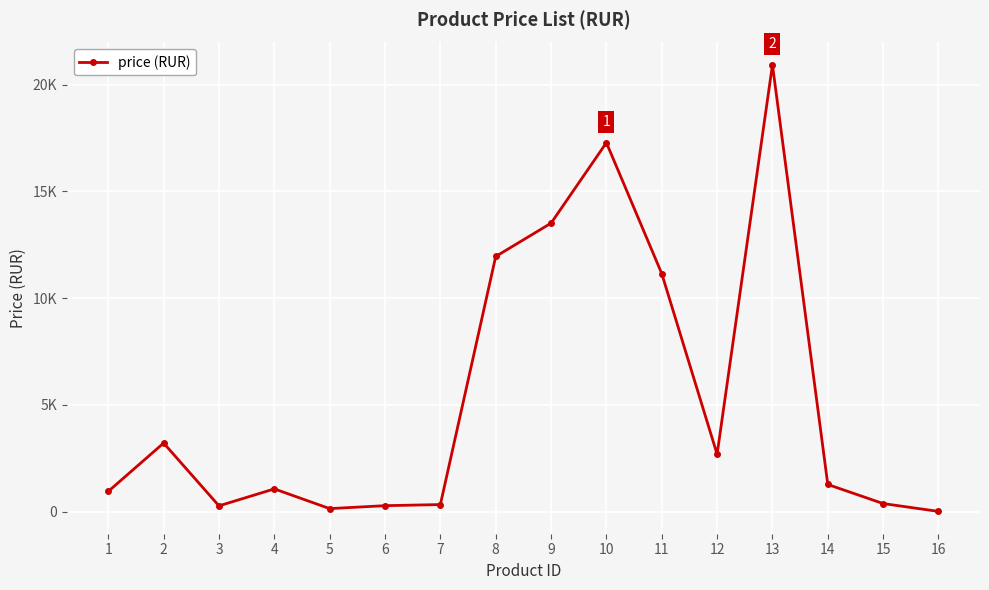

True or false: the data has more than 0 interior local peaks.

True